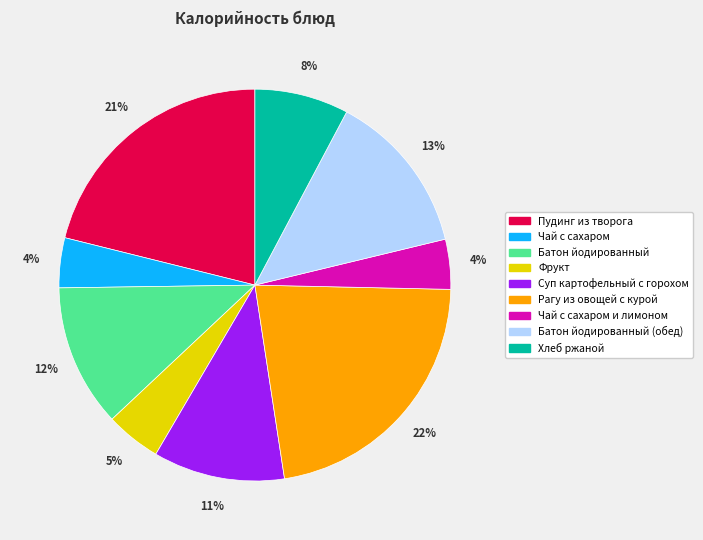

Is Пудинг из творога the majority of the pie?

No